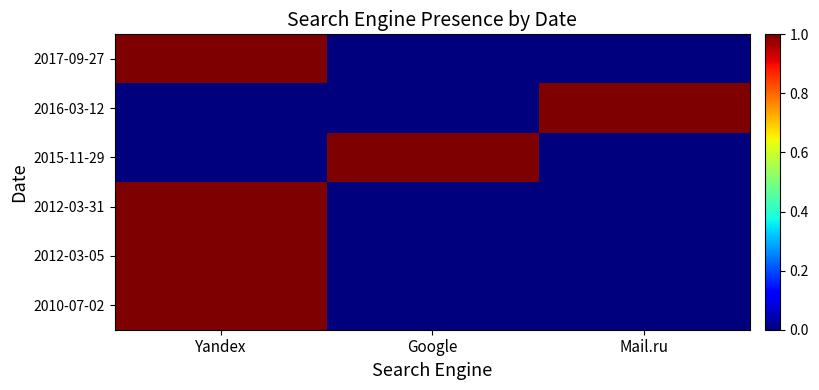

What is the maximum value shown in the chart?

1